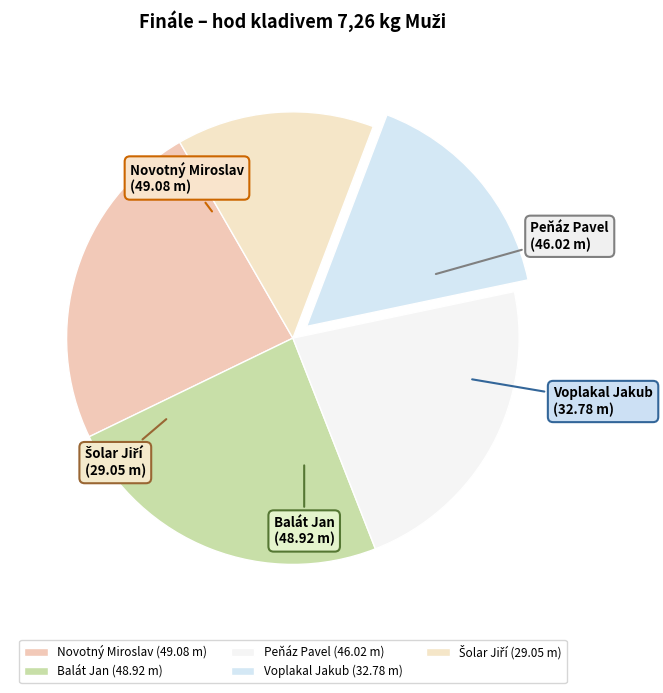

Is there any slice that represents more than half of the pie?

No